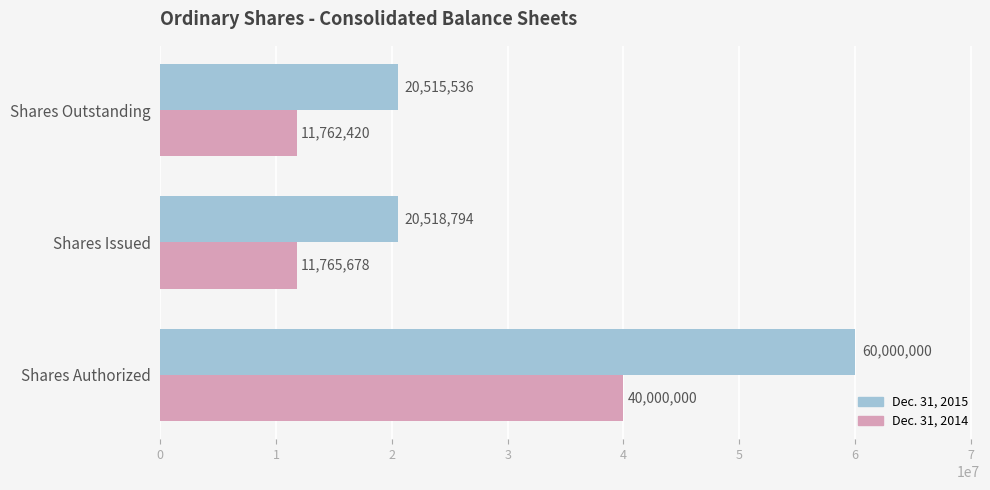

At which label does Dec. 31, 2015 reach its minimum?

Shares Outstanding